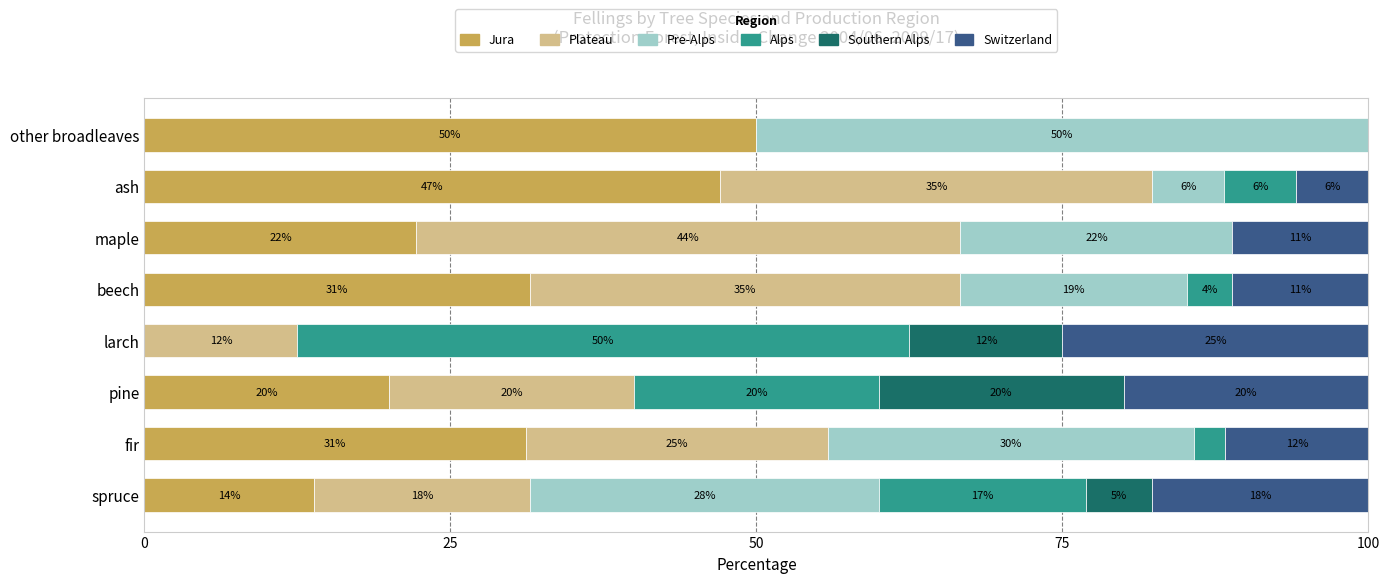

What are all the series names shown in the legend?

Jura, Plateau, Pre-Alps, Alps, Southern Alps, Switzerland